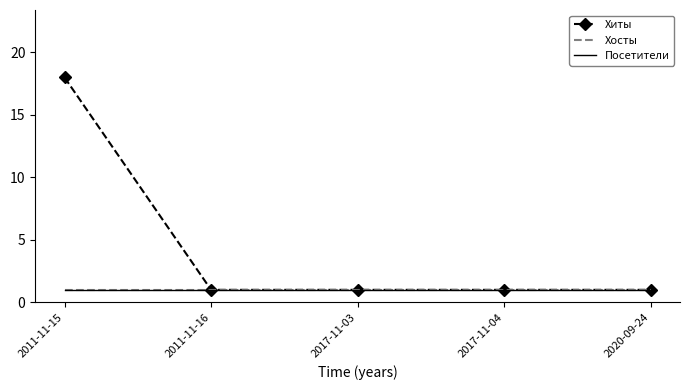

True or false: Посетители and Хосты cross at least once.

False